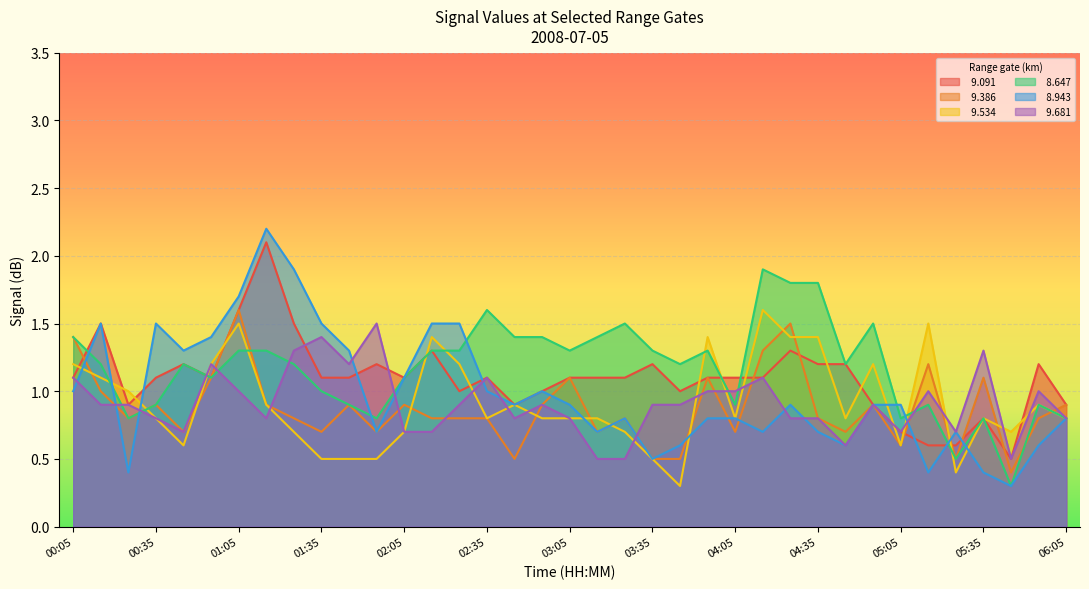

What is the difference between the   9.386 values at 04:35 and 02:45?

0.3